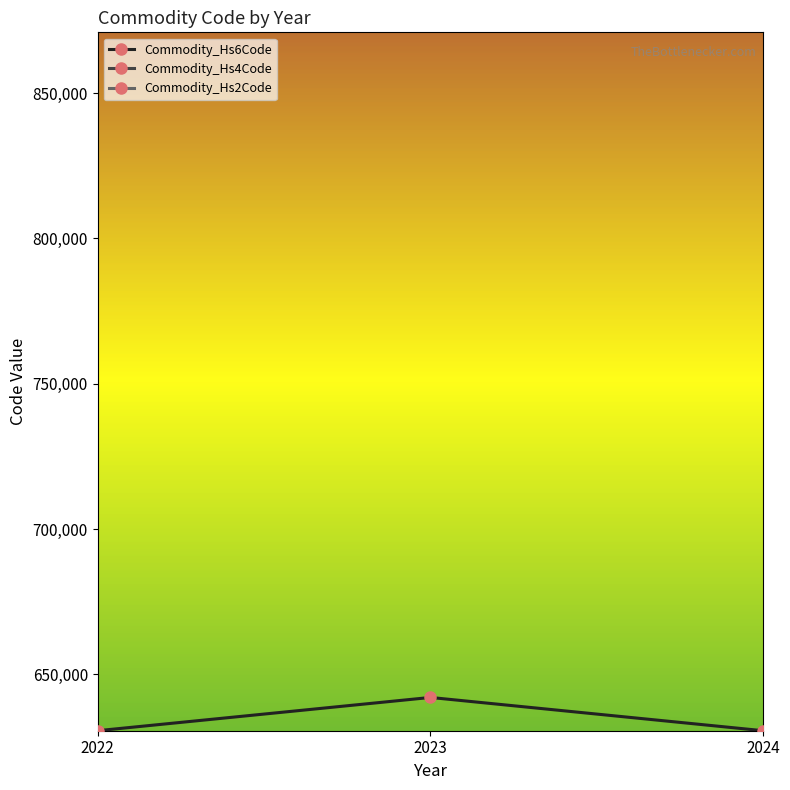

Which has a higher value, 2023 or 2024?

2023